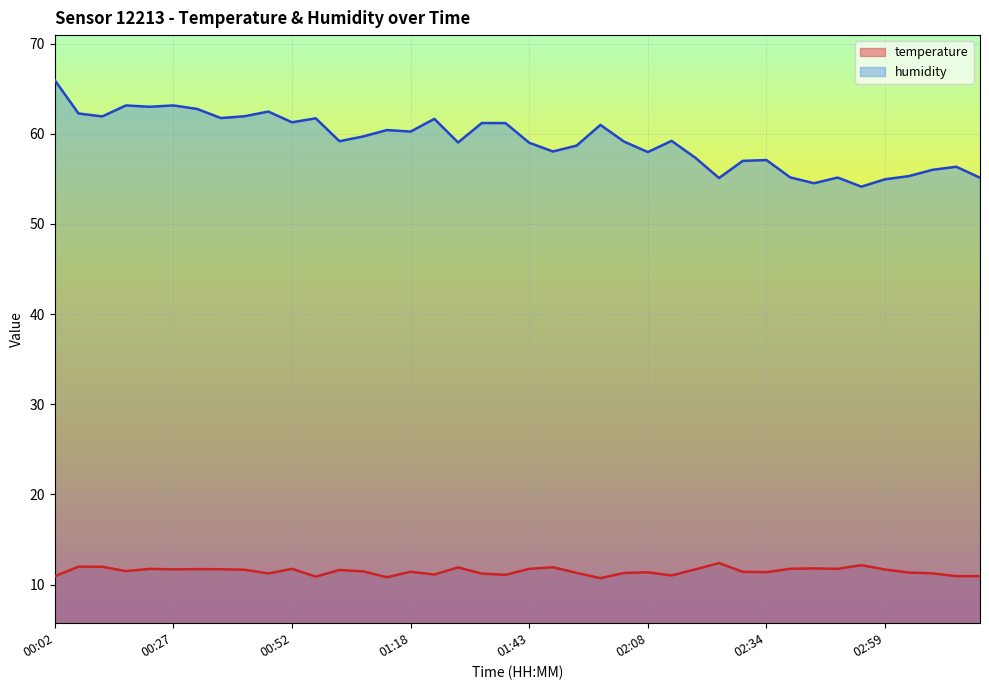

True or false: temperature and humidity cross at least once.

False